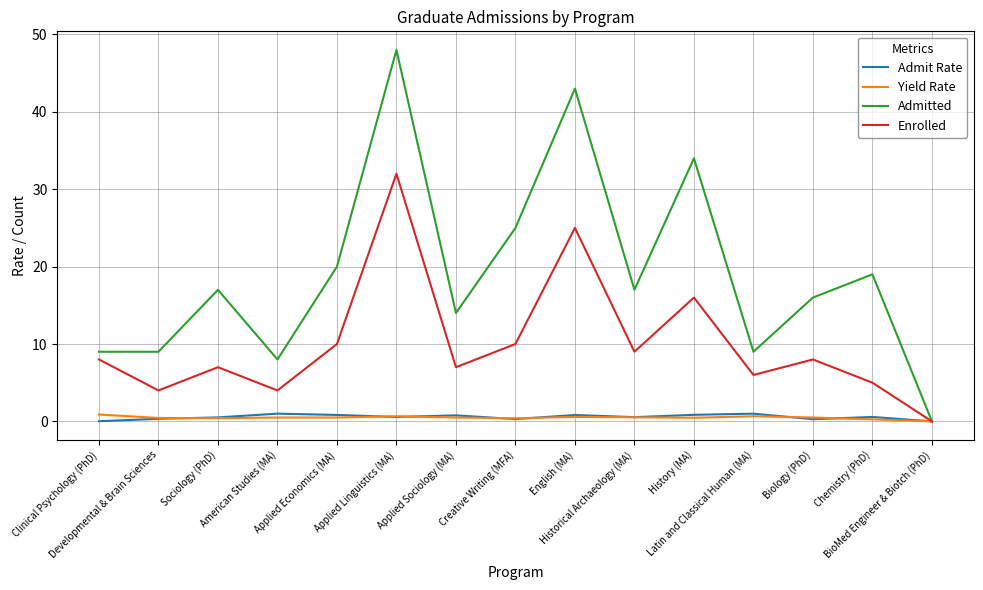

What is the spread (max minus min) of values at Applied Economics (MA)?

19.5